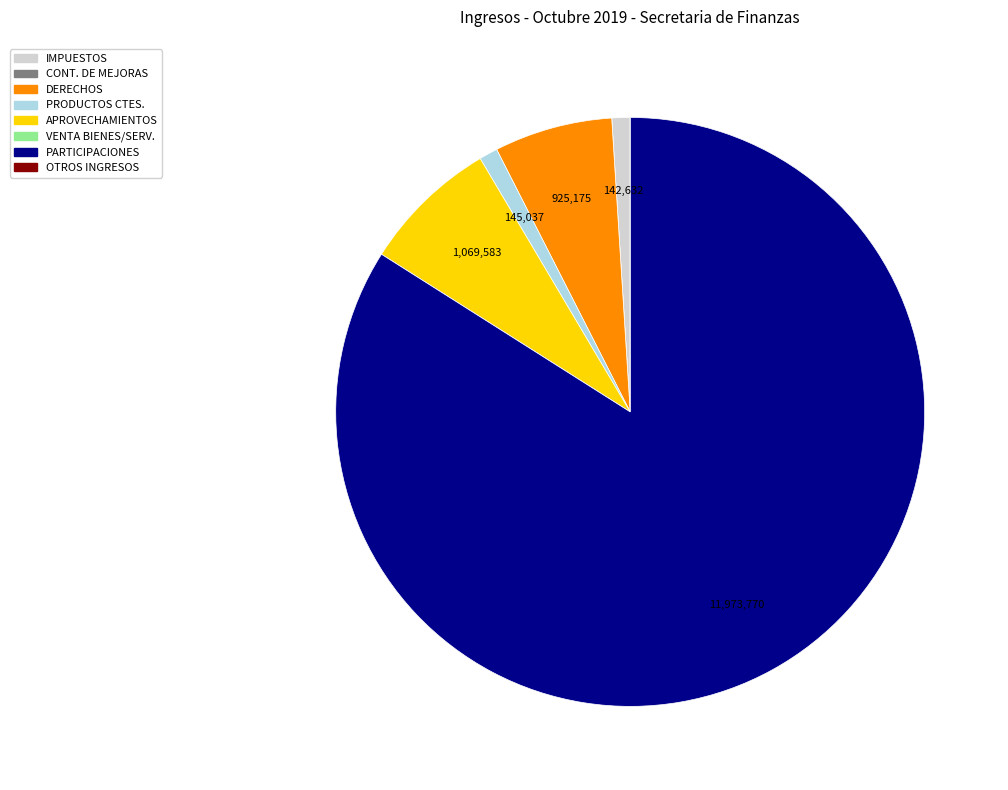

Is there a majority slice in this chart?

Yes